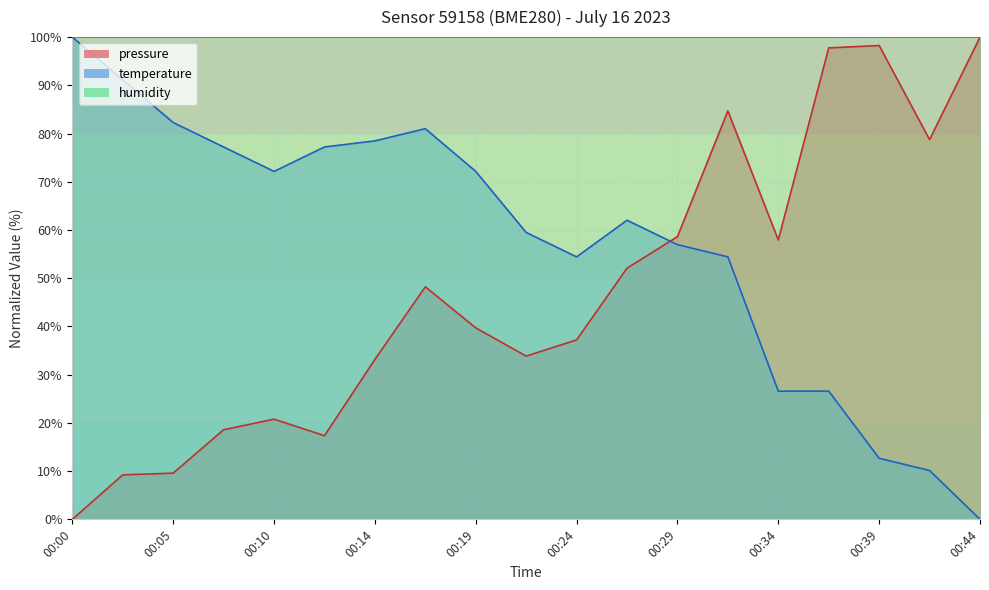

What is the total value across all series at 00:41?

88.9